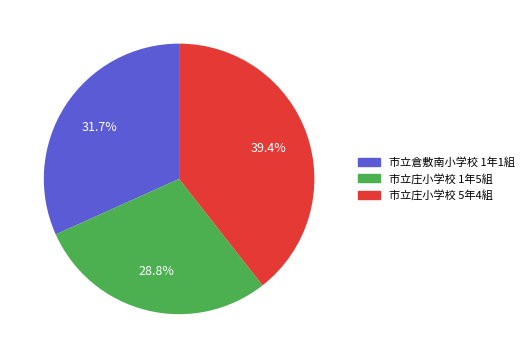

To the nearest percent, what portion does 市立庄小学校 5年4組 represent?

39%